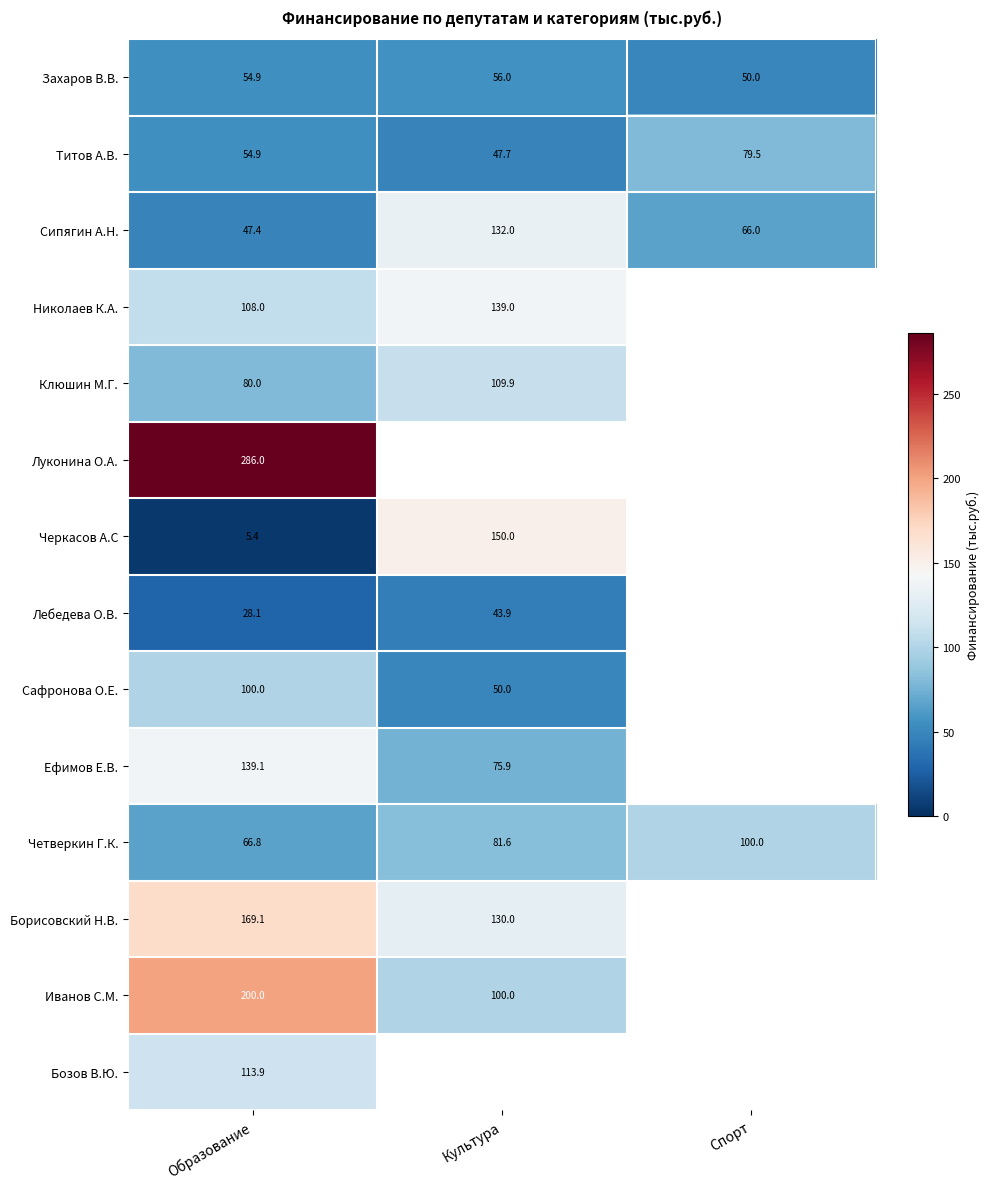

What is the difference between the Захаров В.В. values at Образование and Культура?

1.1